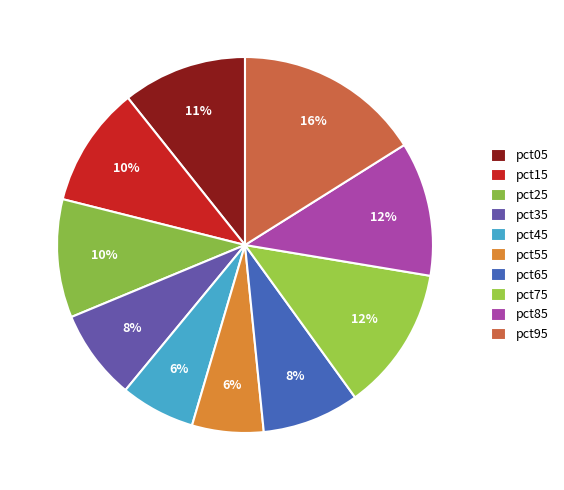

Combined, what portion of the pie is pct95 and pct15?

26.5%